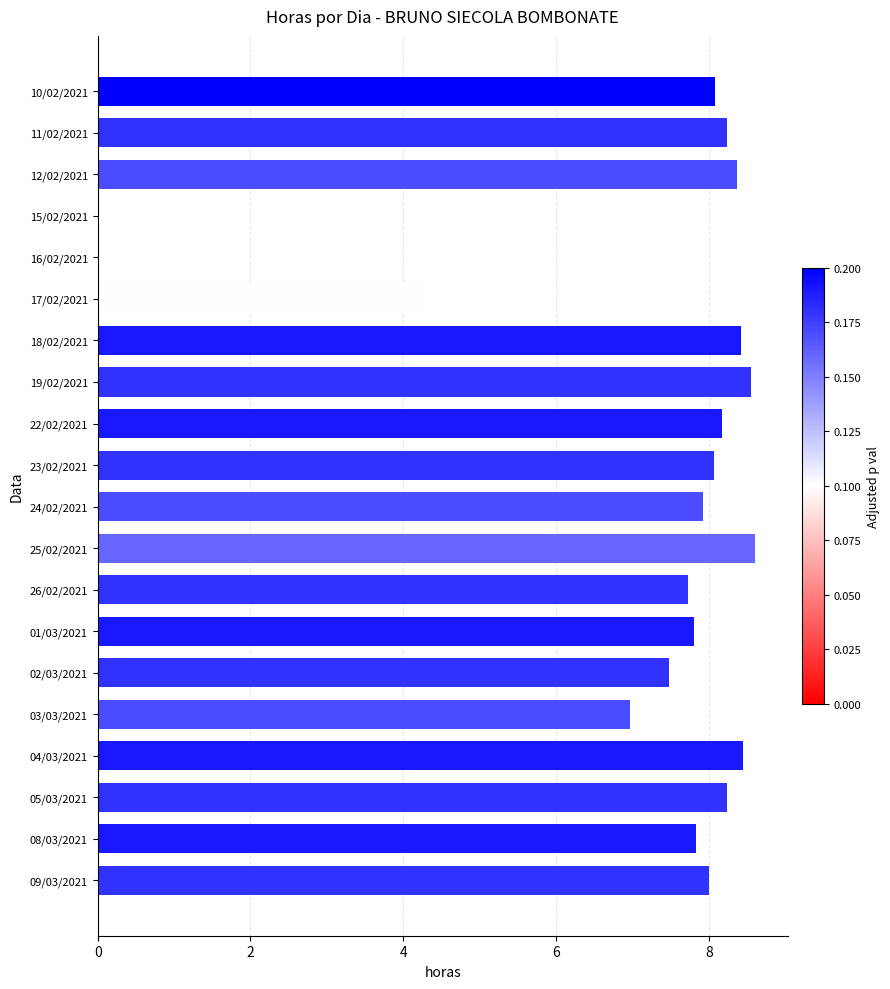

Which has a higher value, 05/03/2021 or 08/03/2021?

05/03/2021